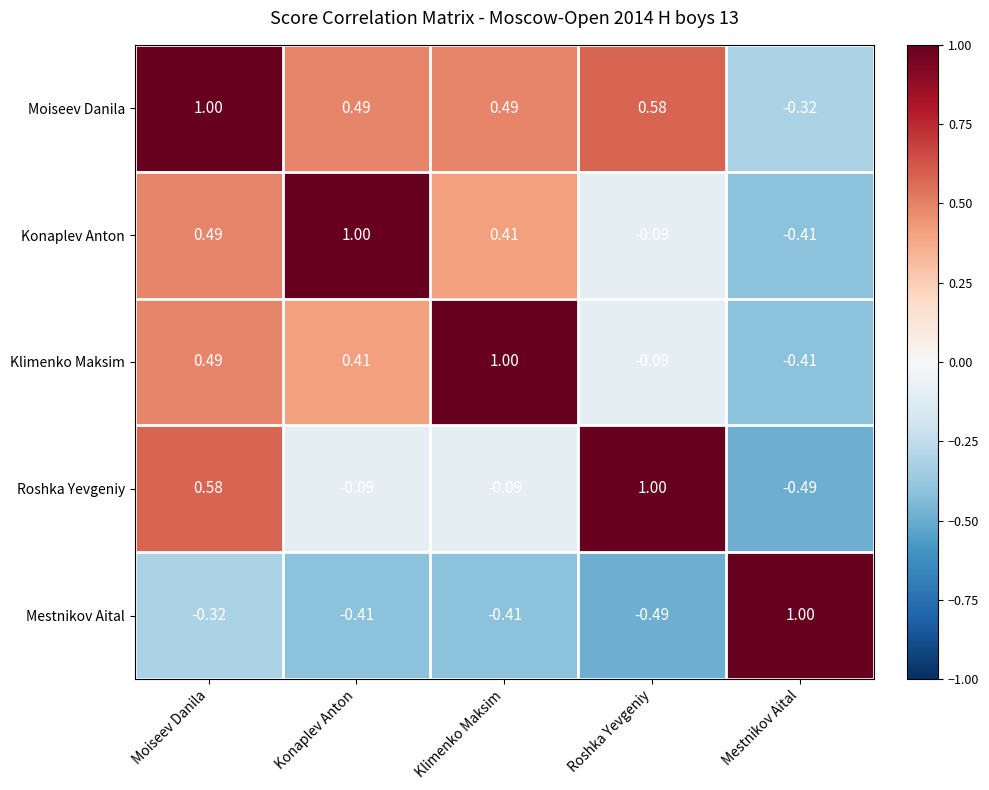

Which series has the largest total across all categories?

Moiseev Danila